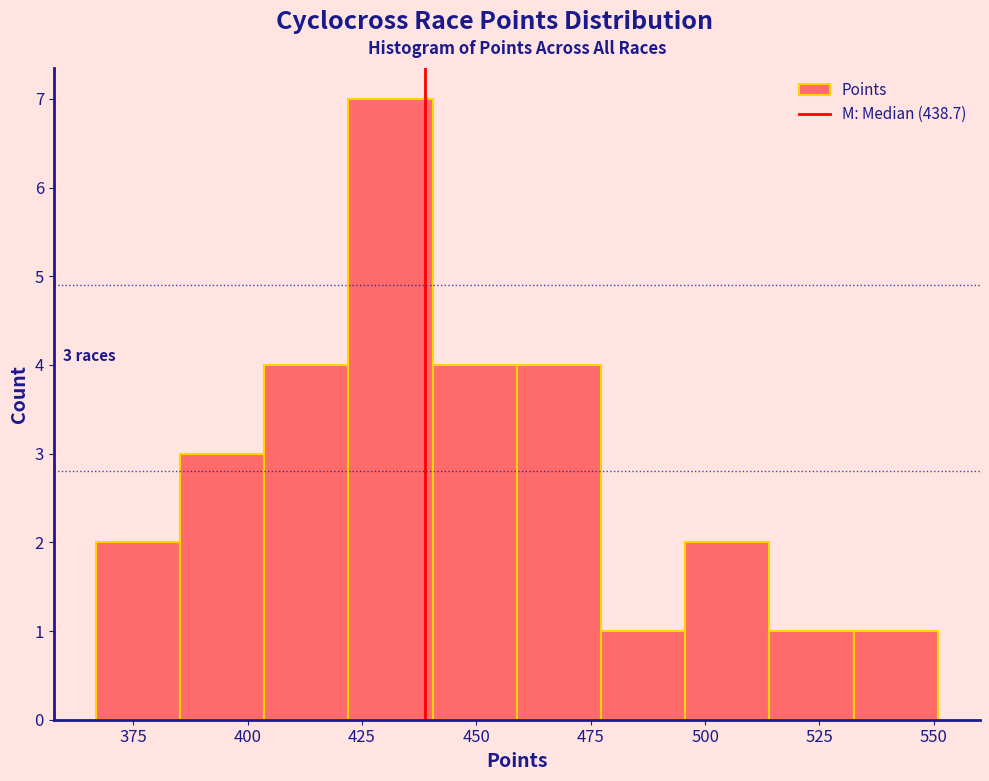

Around what value on the x-axis is the tallest bar? Give the approximate position of its centre, as read against the axis.

430